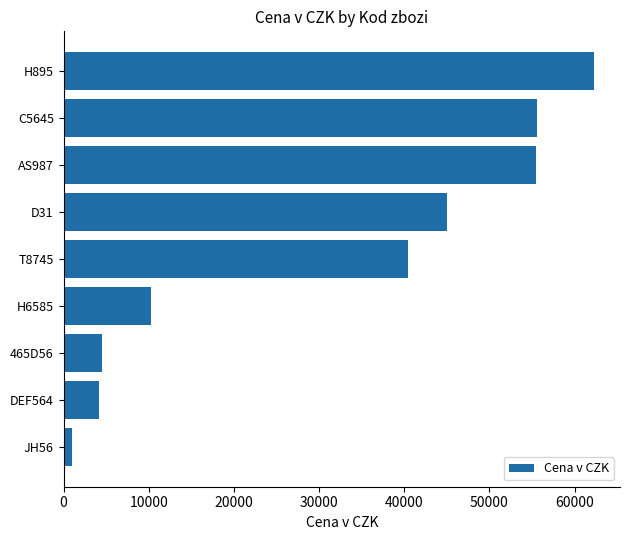

What is the difference between the second highest and second lowest values?

51453